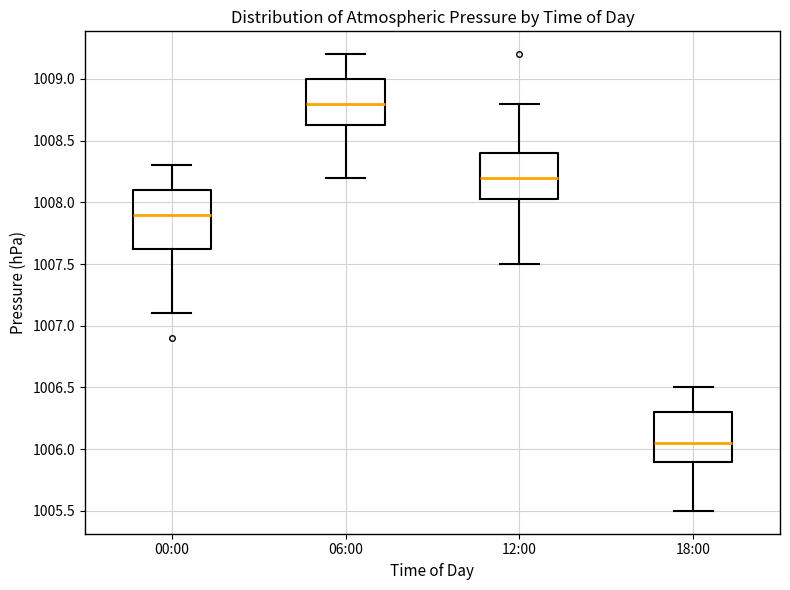

Reading left to right, read every box against the y-axis: the position of its median line, the range the box covers, and the ends of its whiskers. The values are not printed on the chart, so give them approximately, as read against the axis.

00:00: median 1007.90, box 1007.65 to 1008.10, whiskers 1007.10 to 1008.30
06:00: median 1008.80, box 1008.65 to 1009.00, whiskers 1008.20 to 1009.20
12:00: median 1008.20, box 1008.05 to 1008.40, whiskers 1007.50 to 1008.80
18:00: median 1006.05, box 1005.90 to 1006.30, whiskers 1005.50 to 1006.50